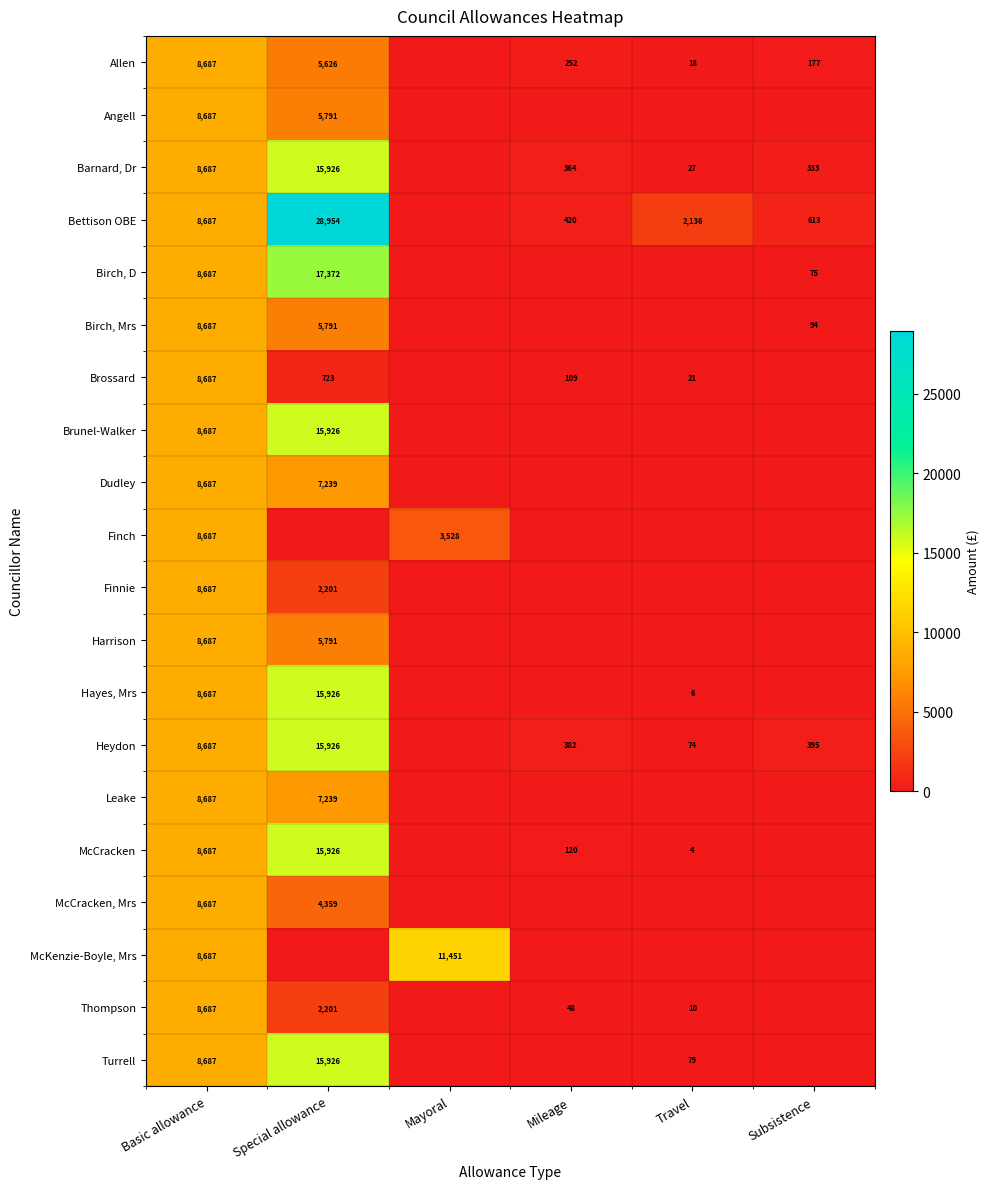

Where is Angell nearest to the value 4343?

Special allowance